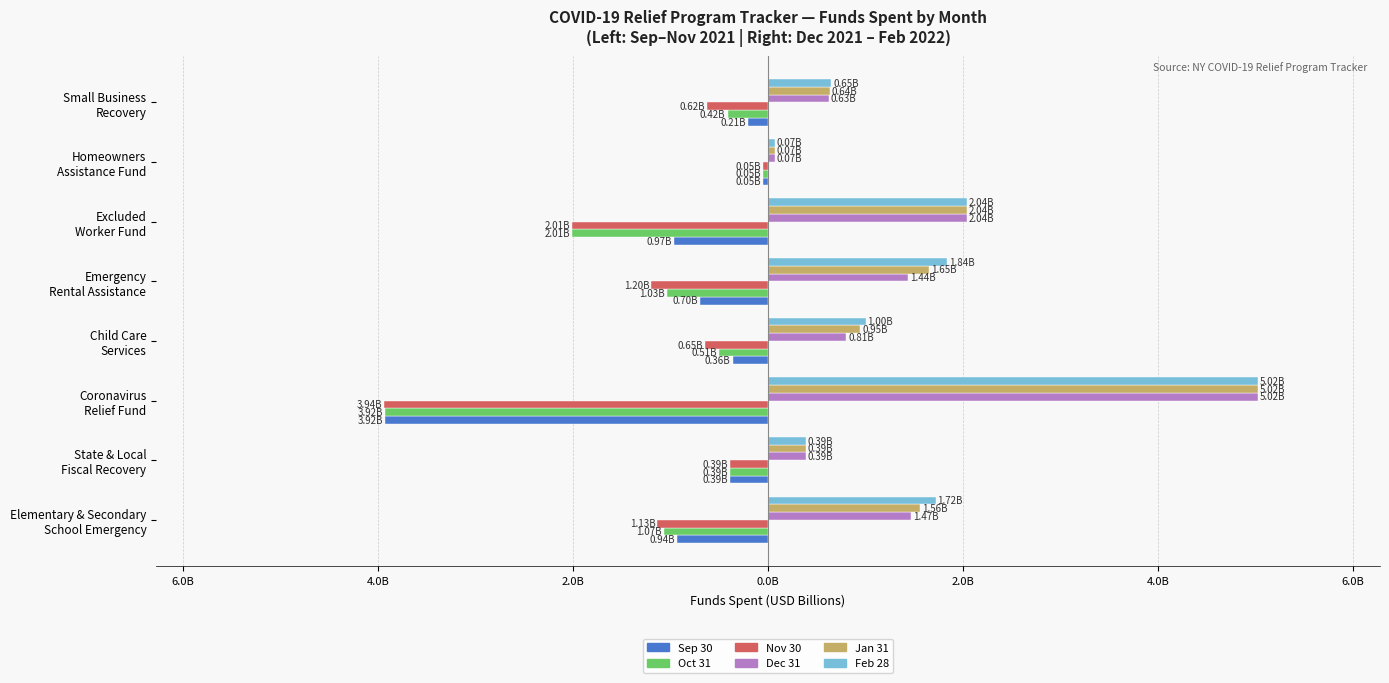

What are all the series names shown in the legend?

Sep 30, Oct 31, Nov 30, Dec 31, Jan 31, Feb 28